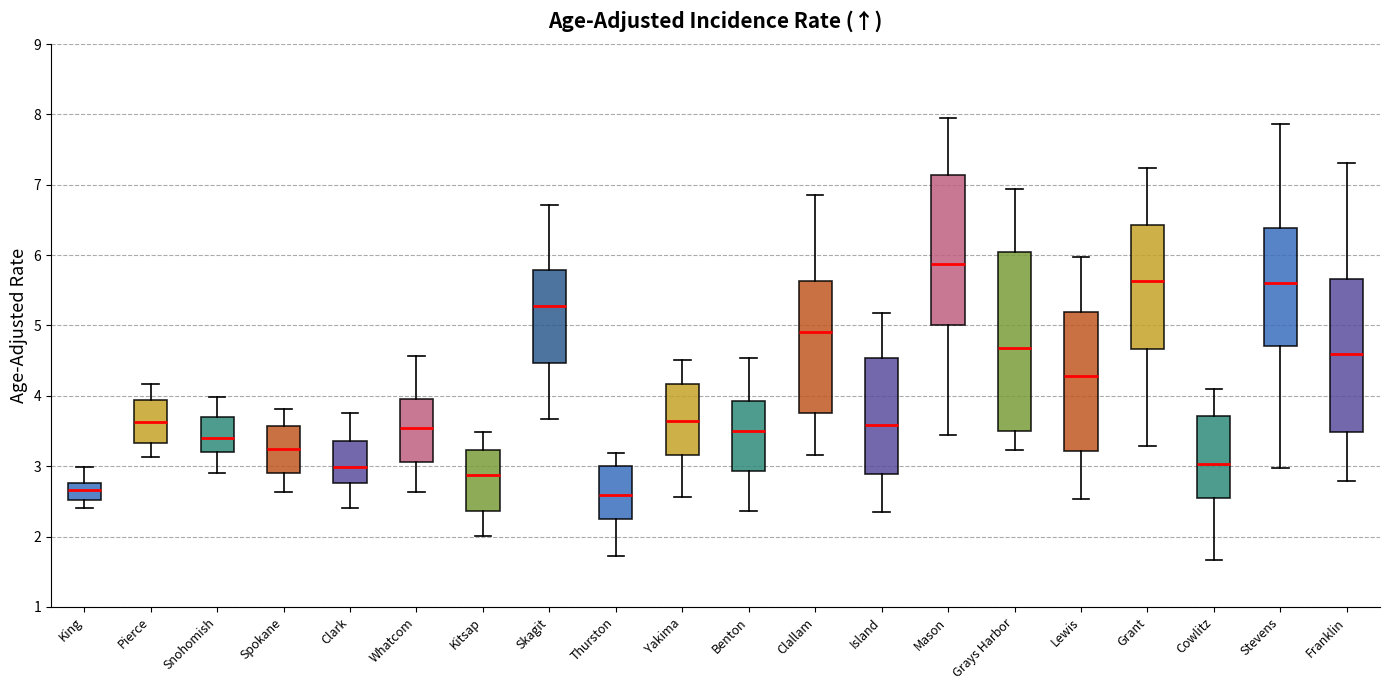

Where does the median line of the box for Clark sit on the y-axis? The values are not printed on the chart, so give them approximately, as read against the axis.

3.0